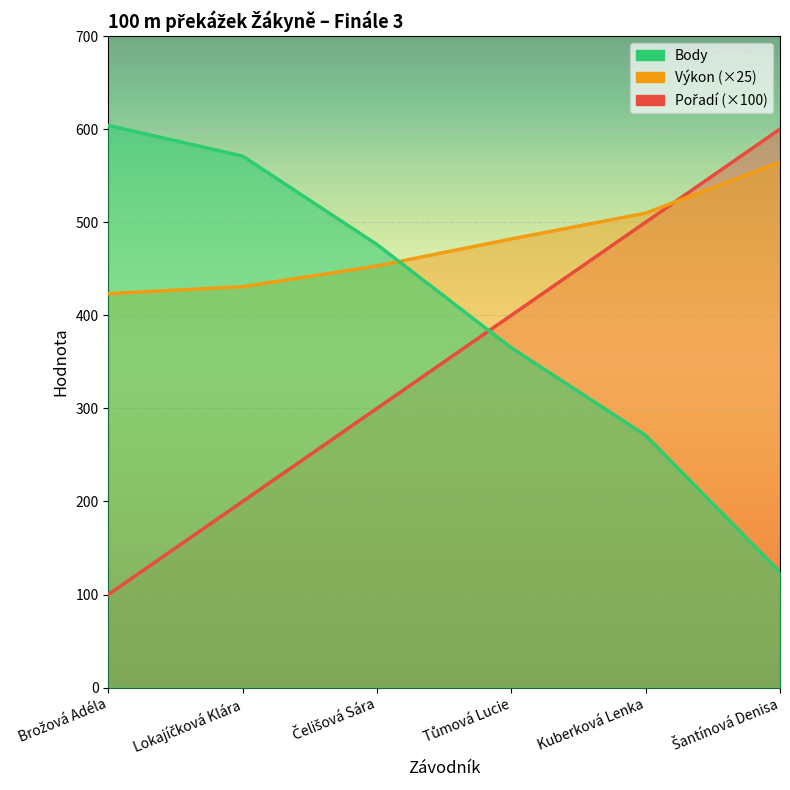

Where do Výkon and Pořadí first cross each other?

Kuberková Lenka and Šantínová Denisa